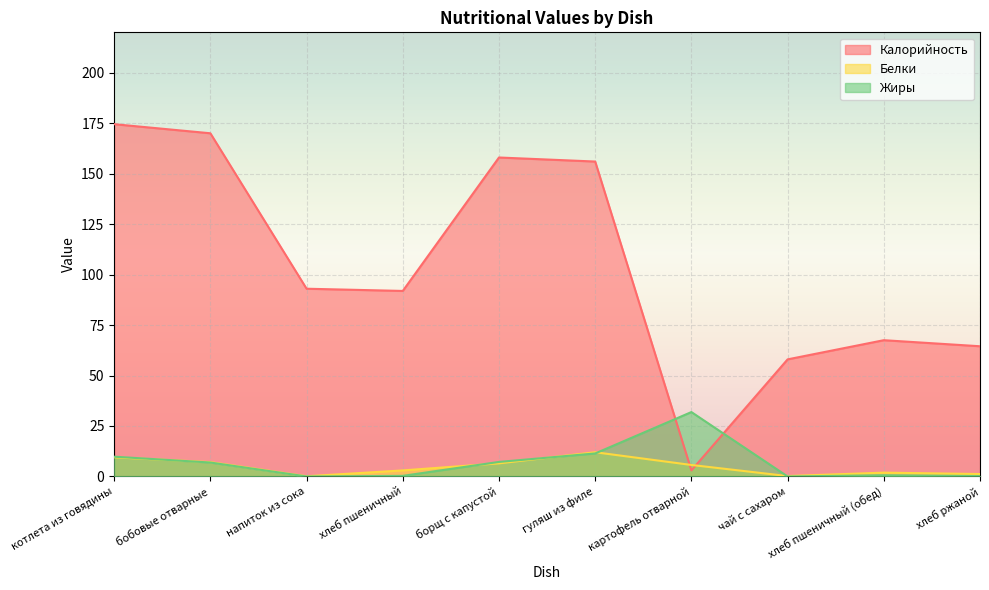

At which category is the sum across all series the highest?

котлета из говядины